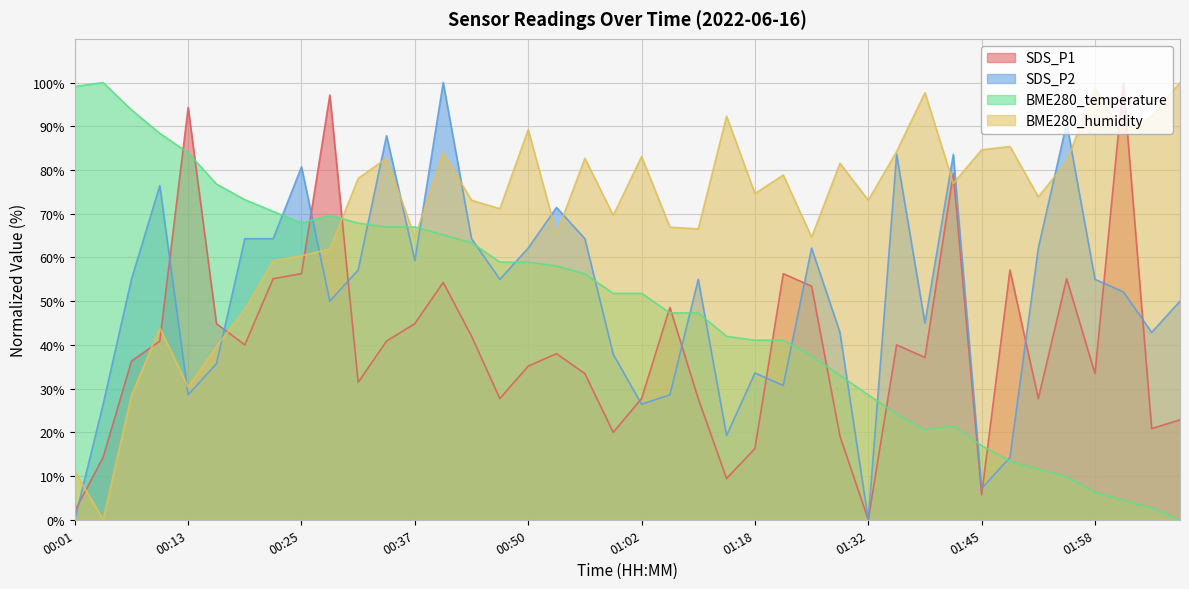

What is the difference between the highest and lowest values at 00:40?

45.7